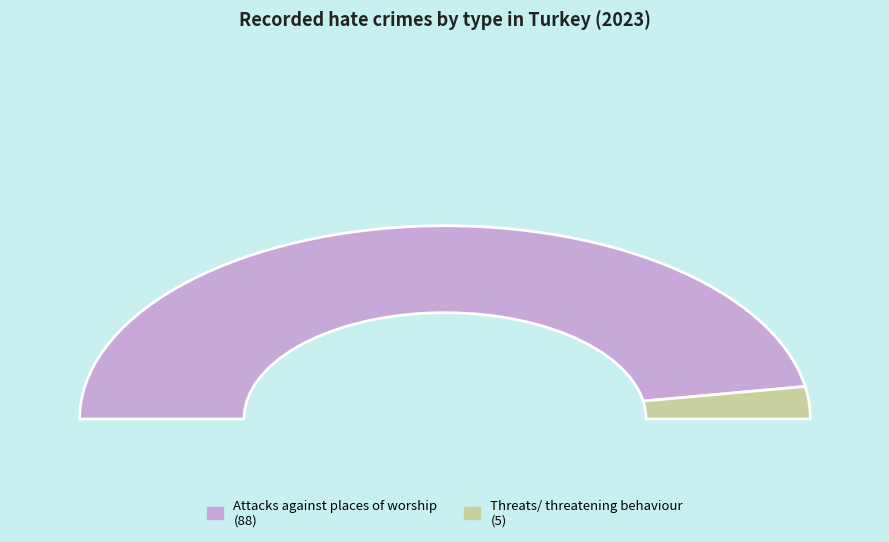

What portion of the pie excludes Threats/ threatening behaviour?

94.6%